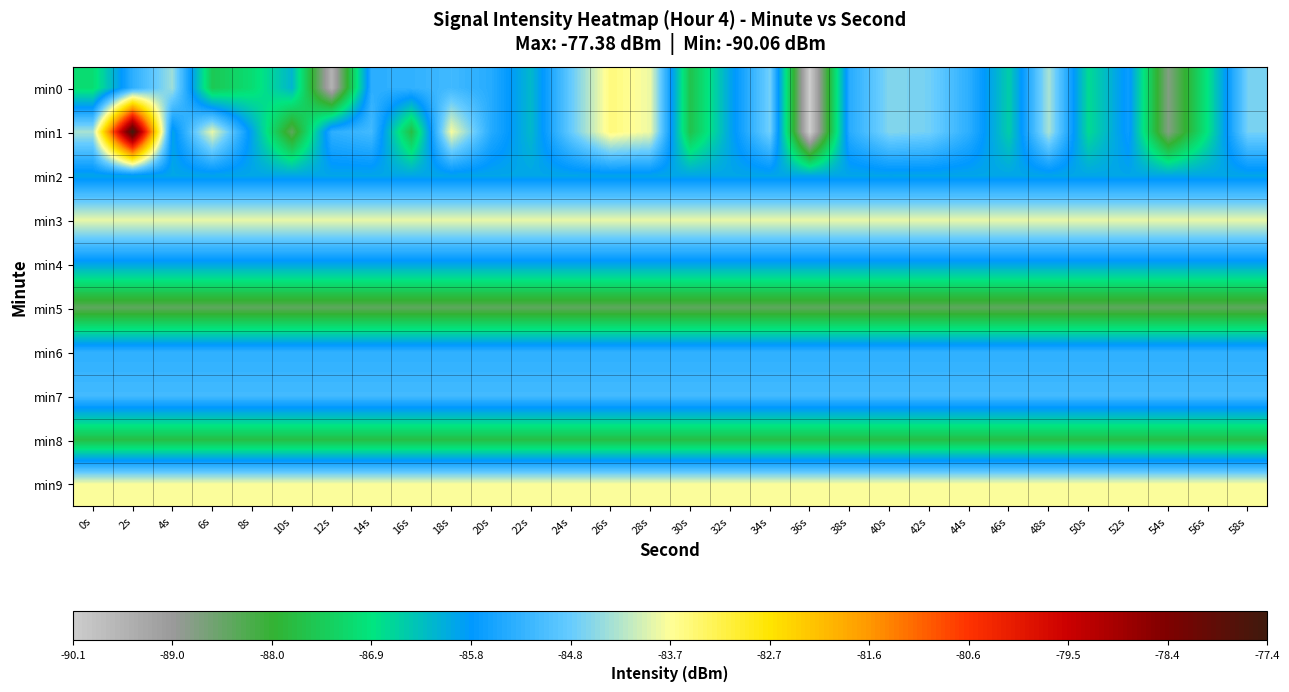

Reading left to right, transcribe all the data shown in this chart.

min0: 0s=-87.1	2s=-85.4	4s=-84.4	6s=-87.5	8s=-87.0	10s=-86.2	12s=-89.5	14s=-85.4	16s=-85.3	18s=-85.2	20s=-85.4	22s=-86.3	24s=-84.8	26s=-83.5	28s=-83.8	30s=-87.6	32s=-86.0	34s=-84.7	36s=-90.1	38s=-85.4	40s=-84.6	42s=-84.7	44s=-85.4	46s=-86.5	48s=-84.3	50s=-86.7	52s=-85.7	54s=-88.8	56s=-86.8	58s=-84.7
min1: 0s=-84.3	2s=-77.4	4s=-86.0	6s=-83.9	8s=-86.0	10s=-88.4	12s=-85.4	14s=-85.1	16s=-87.7	18s=-83.8	20s=-85.4	22s=-86.3	24s=-84.8	26s=-83.5	28s=-83.8	30s=-87.6	32s=-86.0	34s=-84.7	36s=-90.1	38s=-85.4	40s=-84.6	42s=-84.7	44s=-85.4	46s=-86.5	48s=-84.3	50s=-86.7	52s=-85.7	54s=-88.8	56s=-86.8	58s=-84.7
min2: 0s=-86.0	2s=-86.0	4s=-86.0	6s=-86.0	8s=-86.0	10s=-86.0	12s=-86.0	14s=-86.0	16s=-86.0	18s=-86.0	20s=-86.0	22s=-86.0	24s=-86.0	26s=-86.0	28s=-86.0	30s=-86.0	32s=-86.0	34s=-86.0	36s=-86.0	38s=-86.0	40s=-86.0	42s=-86.0	44s=-86.0	46s=-86.0	48s=-86.0	50s=-86.0	52s=-86.0	54s=-86.0	56s=-86.0	58s=-86.0
min3: 0s=-83.9	2s=-83.9	4s=-83.9	6s=-83.9	8s=-83.9	10s=-83.9	12s=-83.9	14s=-83.9	16s=-83.9	18s=-83.9	20s=-83.9	22s=-83.9	24s=-83.9	26s=-83.9	28s=-83.9	30s=-83.9	32s=-83.9	34s=-83.9	36s=-83.9	38s=-83.9	40s=-83.9	42s=-83.9	44s=-83.9	46s=-83.9	48s=-83.9	50s=-83.9	52s=-83.9	54s=-83.9	56s=-83.9	58s=-83.9
min4: 0s=-86.0	2s=-86.0	4s=-86.0	6s=-86.0	8s=-86.0	10s=-86.0	12s=-86.0	14s=-86.0	16s=-86.0	18s=-86.0	20s=-86.0	22s=-86.0	24s=-86.0	26s=-86.0	28s=-86.0	30s=-86.0	32s=-86.0	34s=-86.0	36s=-86.0	38s=-86.0	40s=-86.0	42s=-86.0	44s=-86.0	46s=-86.0	48s=-86.0	50s=-86.0	52s=-86.0	54s=-86.0	56s=-86.0	58s=-86.0
min5: 0s=-88.4	2s=-88.4	4s=-88.4	6s=-88.4	8s=-88.4	10s=-88.4	12s=-88.4	14s=-88.4	16s=-88.4	18s=-88.4	20s=-88.4	22s=-88.4	24s=-88.4	26s=-88.4	28s=-88.4	30s=-88.4	32s=-88.4	34s=-88.4	36s=-88.4	38s=-88.4	40s=-88.4	42s=-88.4	44s=-88.4	46s=-88.4	48s=-88.4	50s=-88.4	52s=-88.4	54s=-88.4	56s=-88.4	58s=-88.4
min6: 0s=-85.4	2s=-85.4	4s=-85.4	6s=-85.4	8s=-85.4	10s=-85.4	12s=-85.4	14s=-85.4	16s=-85.4	18s=-85.4	20s=-85.4	22s=-85.4	24s=-85.4	26s=-85.4	28s=-85.4	30s=-85.4	32s=-85.4	34s=-85.4	36s=-85.4	38s=-85.4	40s=-85.4	42s=-85.4	44s=-85.4	46s=-85.4	48s=-85.4	50s=-85.4	52s=-85.4	54s=-85.4	56s=-85.4	58s=-85.4
min7: 0s=-85.1	2s=-85.1	4s=-85.1	6s=-85.1	8s=-85.1	10s=-85.1	12s=-85.1	14s=-85.1	16s=-85.1	18s=-85.1	20s=-85.1	22s=-85.1	24s=-85.1	26s=-85.1	28s=-85.1	30s=-85.1	32s=-85.1	34s=-85.1	36s=-85.1	38s=-85.1	40s=-85.1	42s=-85.1	44s=-85.1	46s=-85.1	48s=-85.1	50s=-85.1	52s=-85.1	54s=-85.1	56s=-85.1	58s=-85.1
min8: 0s=-87.7	2s=-87.7	4s=-87.7	6s=-87.7	8s=-87.7	10s=-87.7	12s=-87.7	14s=-87.7	16s=-87.7	18s=-87.7	20s=-87.7	22s=-87.7	24s=-87.7	26s=-87.7	28s=-87.7	30s=-87.7	32s=-87.7	34s=-87.7	36s=-87.7	38s=-87.7	40s=-87.7	42s=-87.7	44s=-87.7	46s=-87.7	48s=-87.7	50s=-87.7	52s=-87.7	54s=-87.7	56s=-87.7	58s=-87.7
min9: 0s=-83.8	2s=-83.8	4s=-83.8	6s=-83.8	8s=-83.8	10s=-83.8	12s=-83.8	14s=-83.8	16s=-83.8	18s=-83.8	20s=-83.8	22s=-83.8	24s=-83.8	26s=-83.8	28s=-83.8	30s=-83.8	32s=-83.8	34s=-83.8	36s=-83.8	38s=-83.8	40s=-83.8	42s=-83.8	44s=-83.8	46s=-83.8	48s=-83.8	50s=-83.8	52s=-83.8	54s=-83.8	56s=-83.8	58s=-83.8